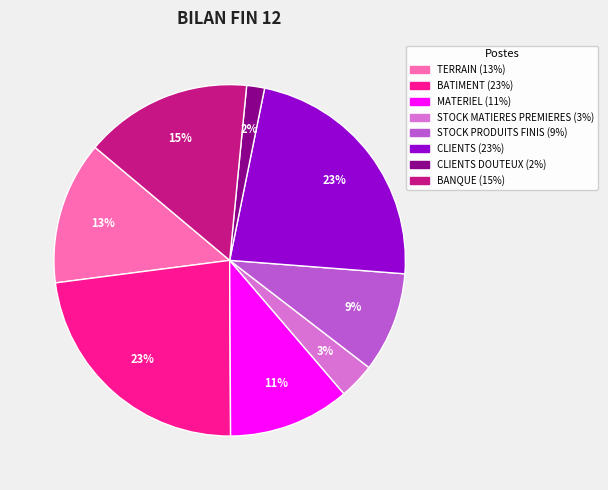

Does any single category account for the majority?

No